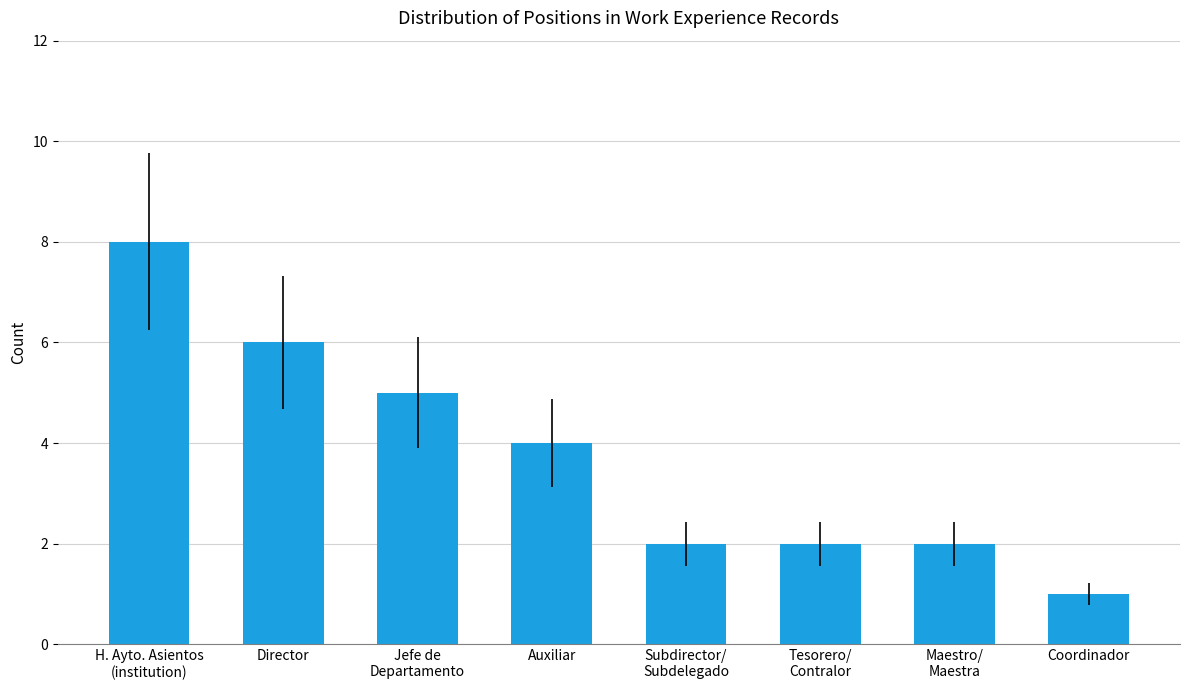

Approximately how many times larger is the value at Auxiliar compared to Jefe de
Departamento?

0.8